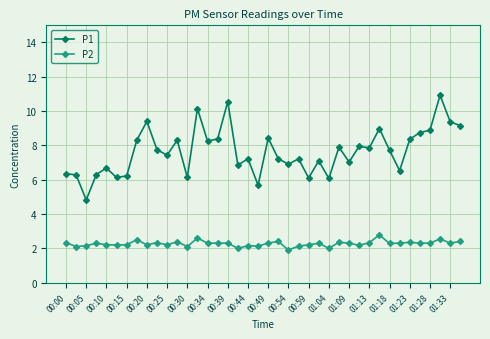

How many lines are shown in the chart?

2